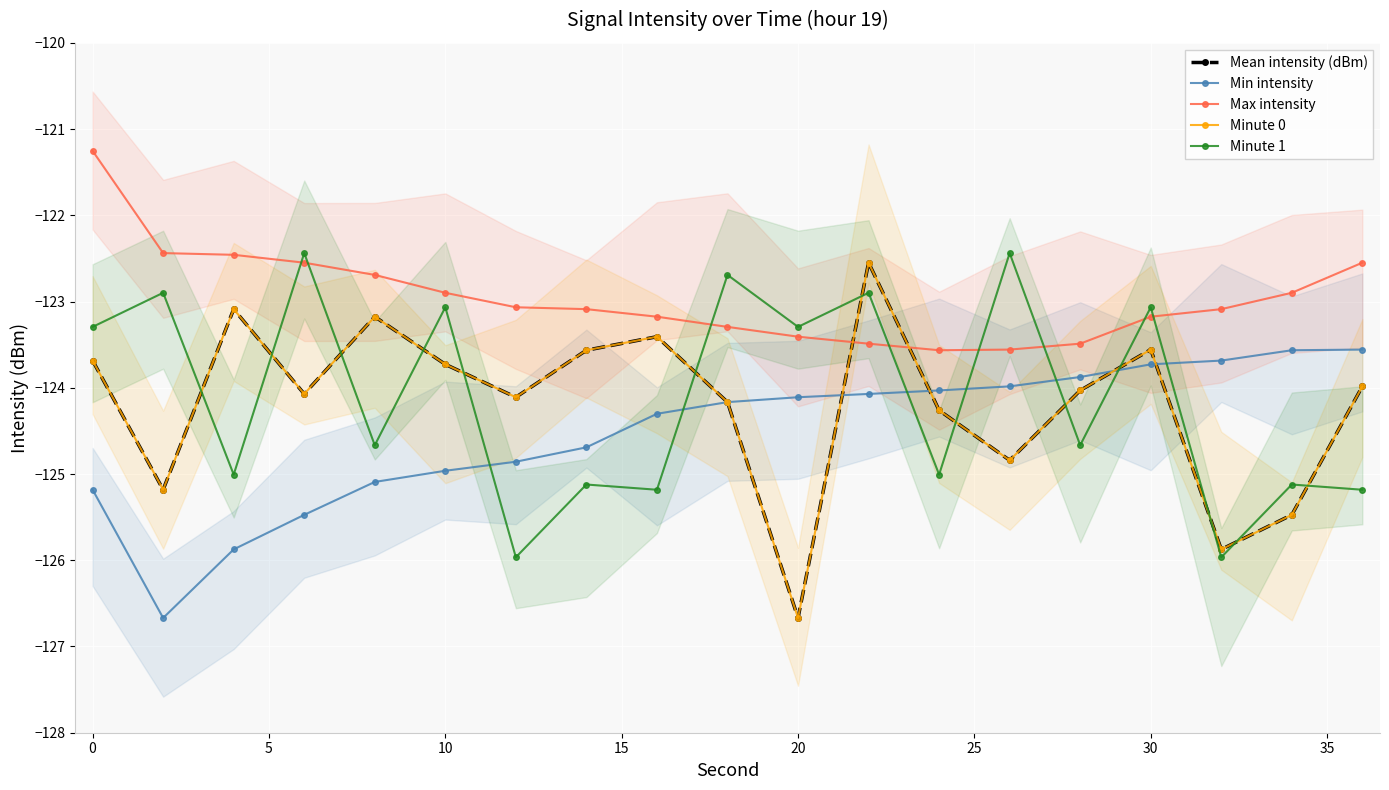

How many values in the Minute 1 series exceed -124?

9